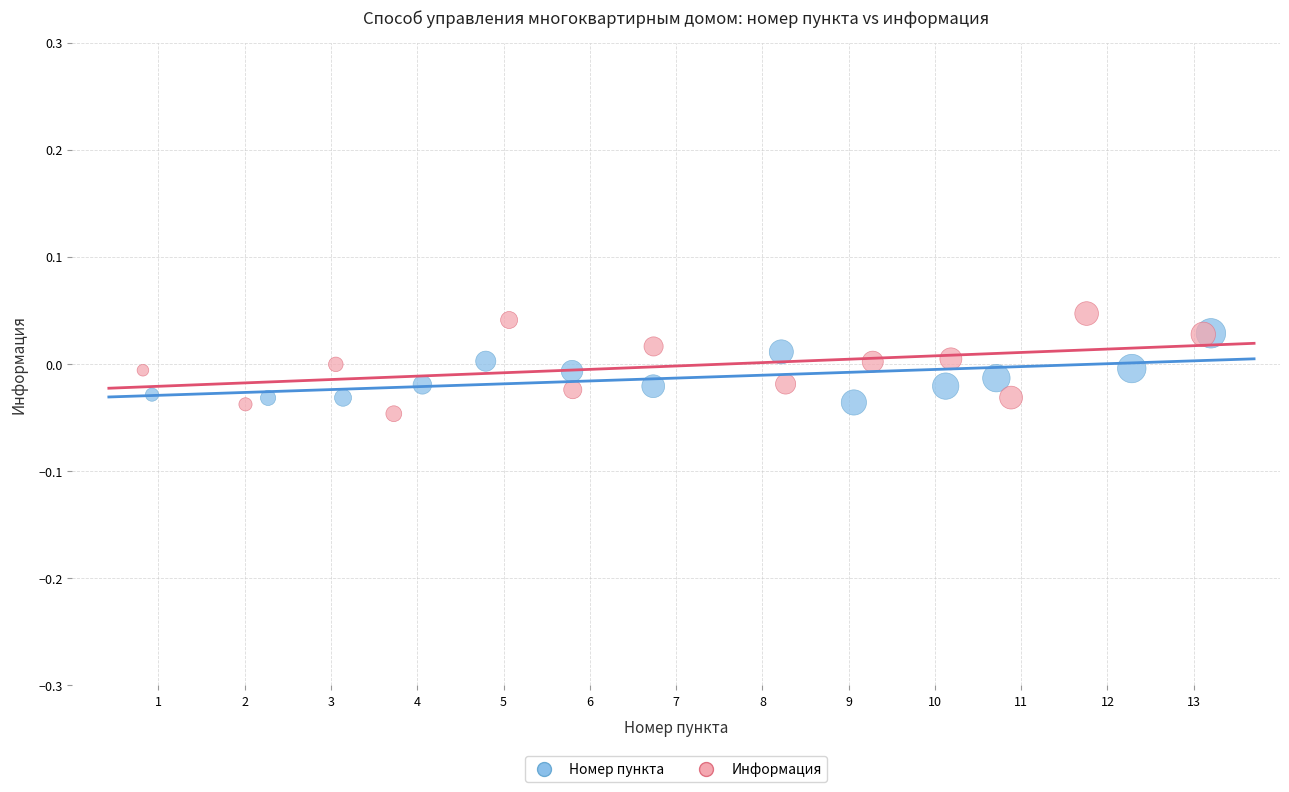

Which series contains the lowest Y value?

Информация